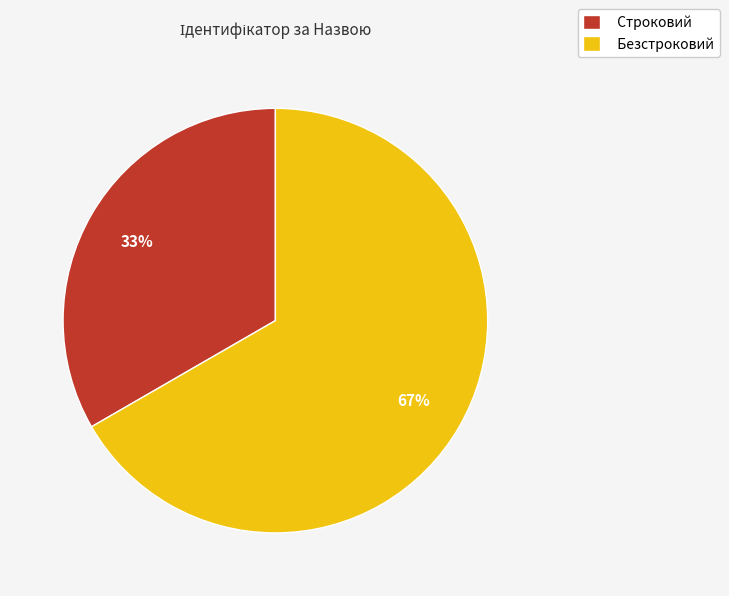

What is the majority slice?

Безстроковий